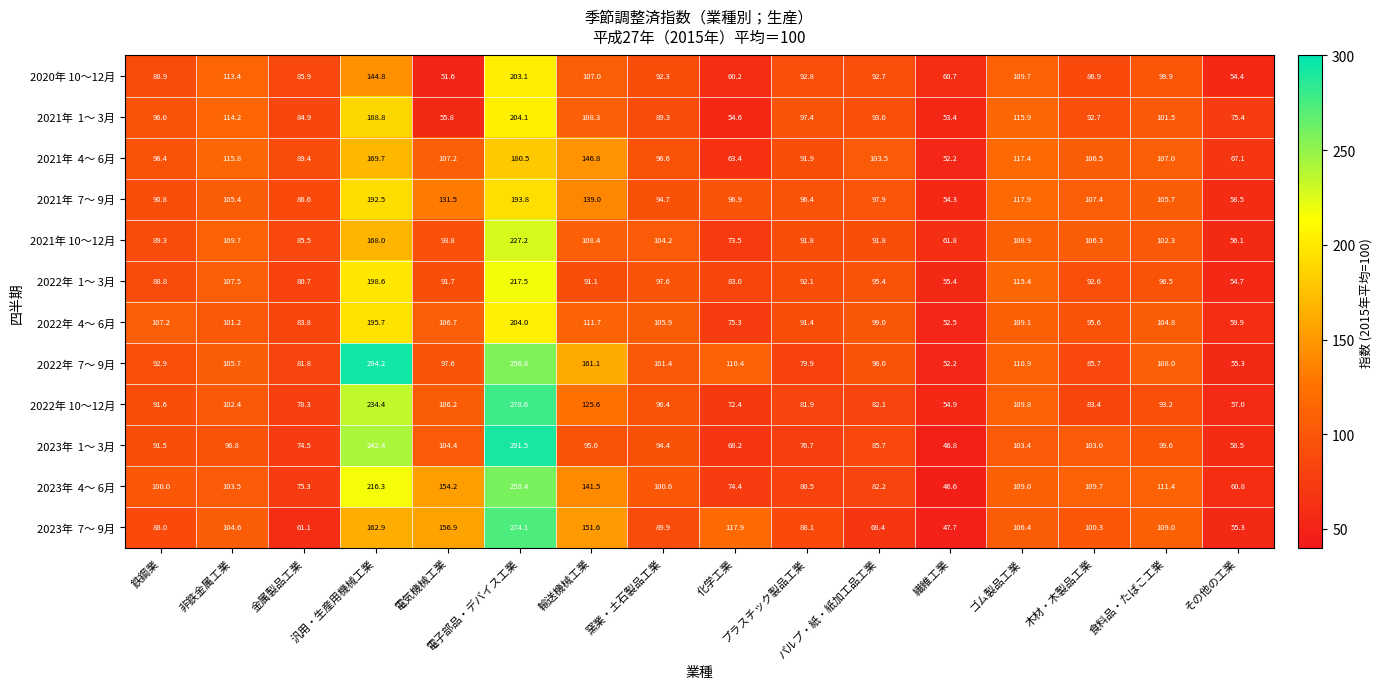

At how many categories does at least one series exceed 107?

10